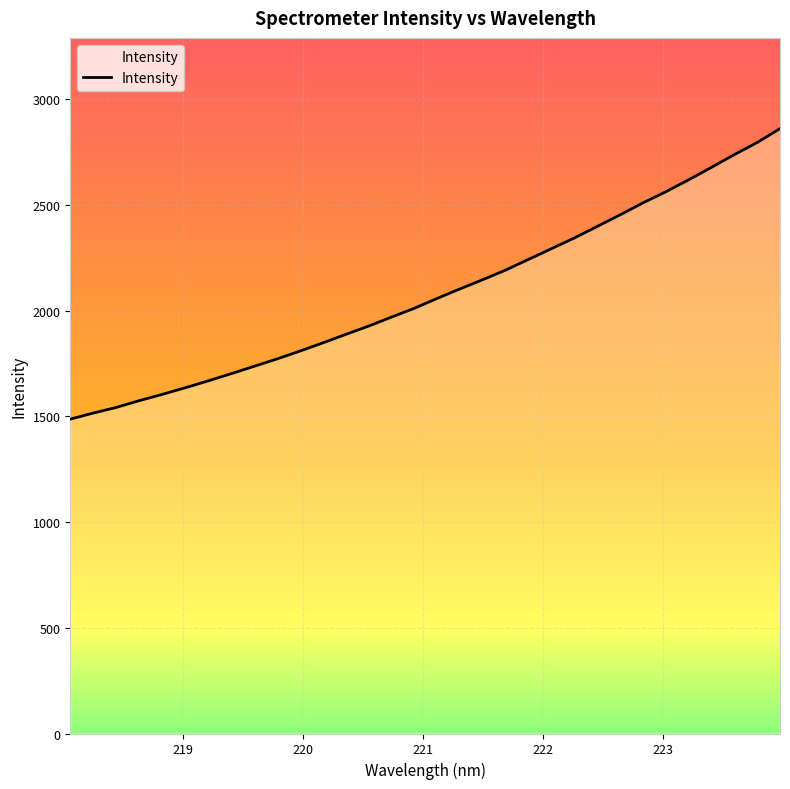

Read the value at 219.589.

1735.8